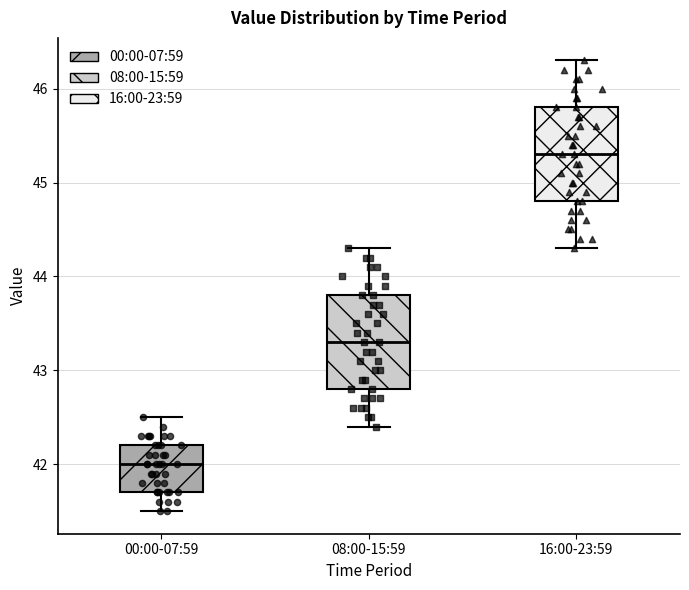

Reading left to right, read every box against the y-axis: the position of its median line, the range the box covers, and the ends of its whiskers. The values are not printed on the chart, so give them approximately, as read against the axis.

00:00-07:59: median 42.0, box 41.7 to 42.2, whiskers 41.5 to 42.5
08:00-15:59: median 43.3, box 42.8 to 43.8, whiskers 42.4 to 44.3
16:00-23:59: median 45.3, box 44.8 to 45.8, whiskers 44.3 to 46.3